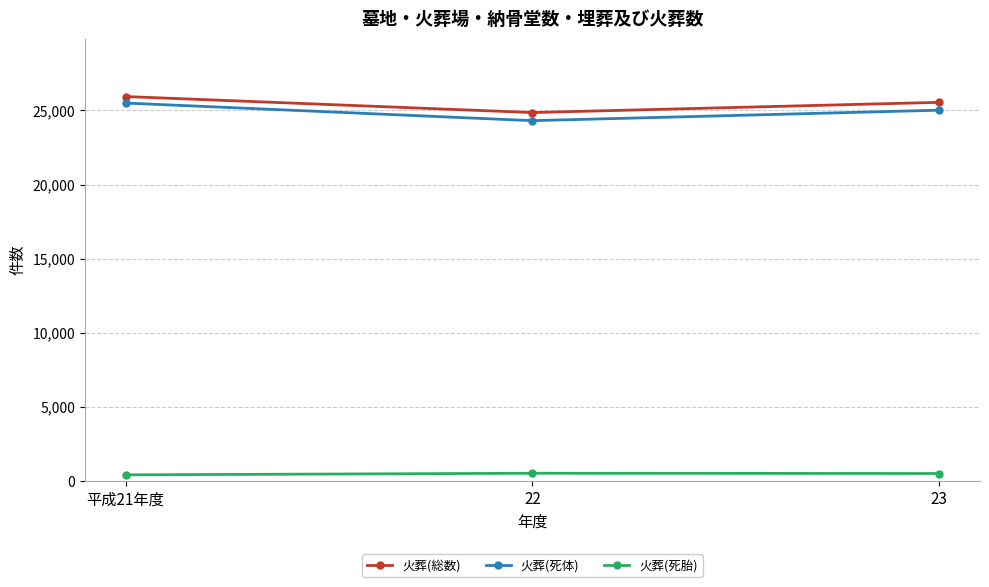

The value of 火葬(死体) at 平成21年度 is 8455. True or false?

False